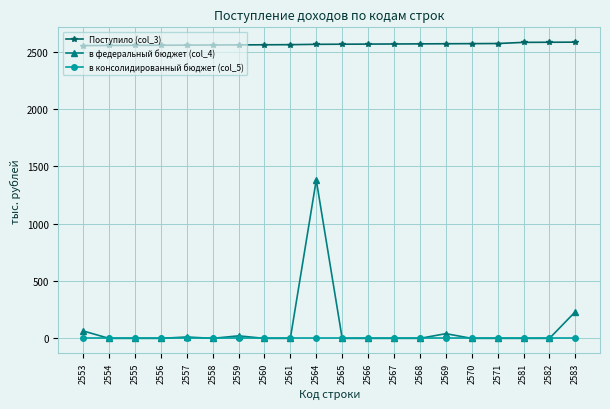

How many categories are shown in the chart?

20